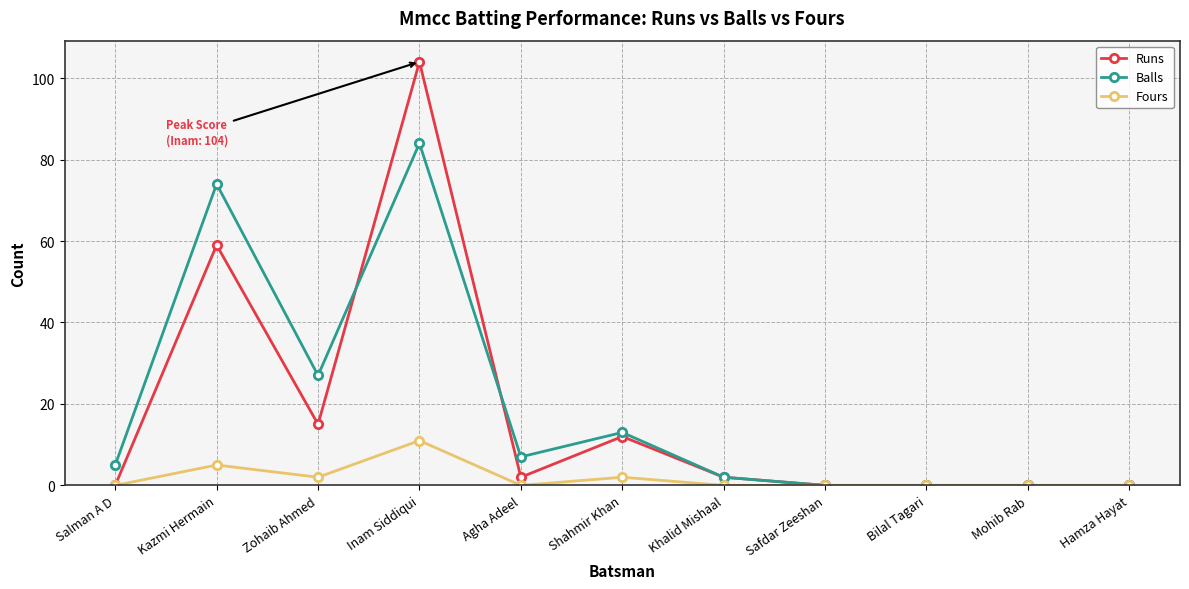

What are all the series names shown in the legend?

Runs, Balls, Fours